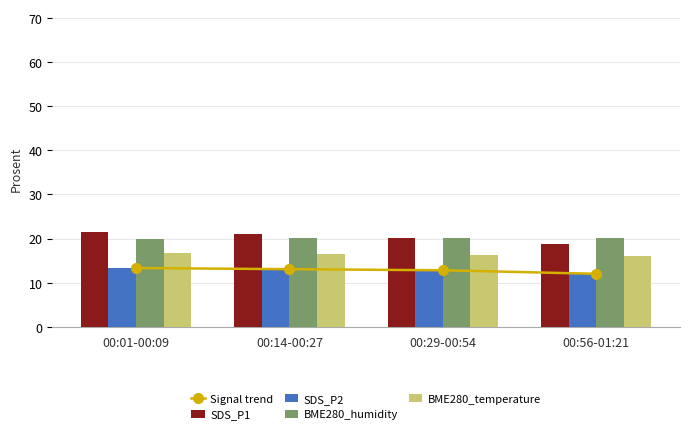

At 00:56-01:21, list the series in order from smallest to largest.

Signal trend, SDS_P2, BME280_temperature, SDS_P1, BME280_humidity